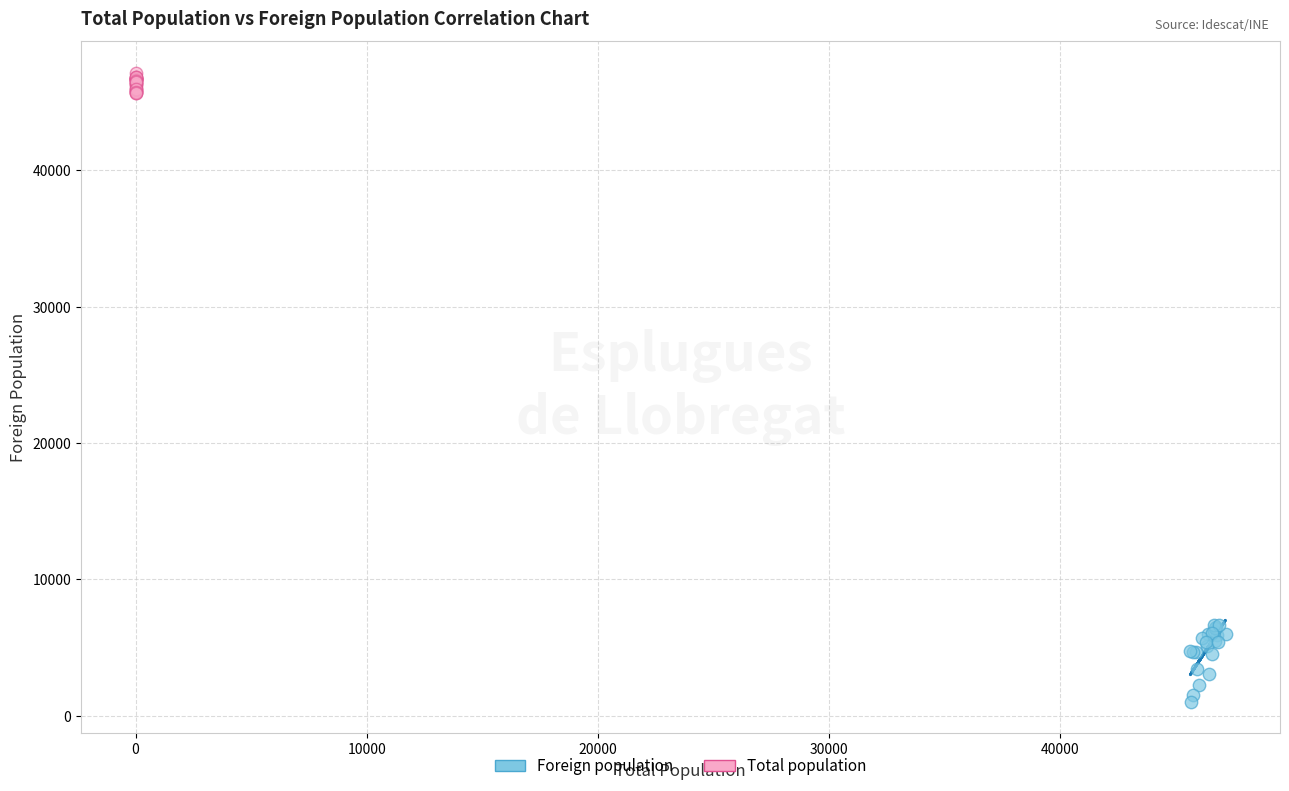

Which series has the widest spread of Y values?

Foreign population